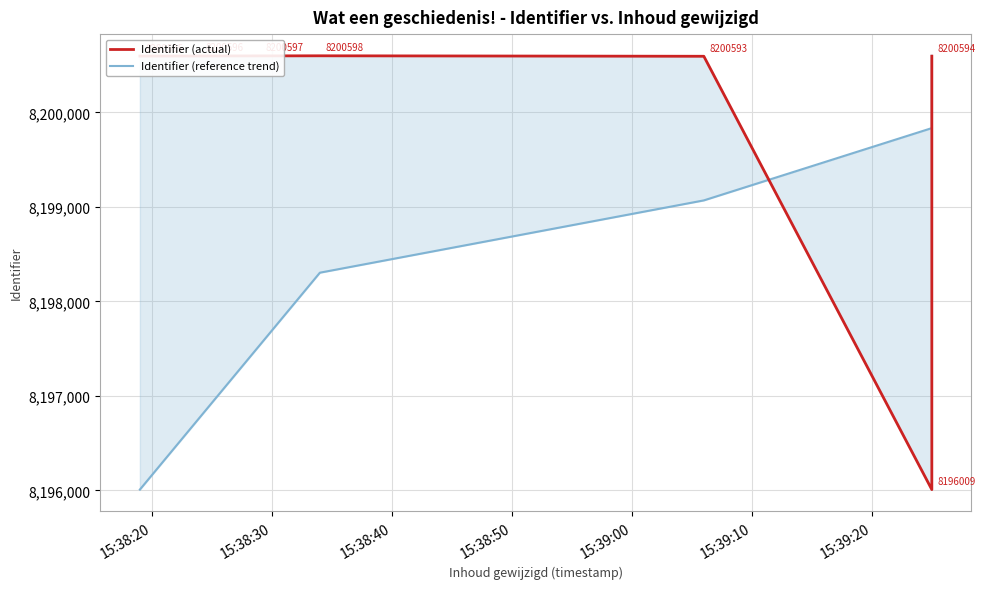

Which series has the largest total across all categories?

Identifier (actual)